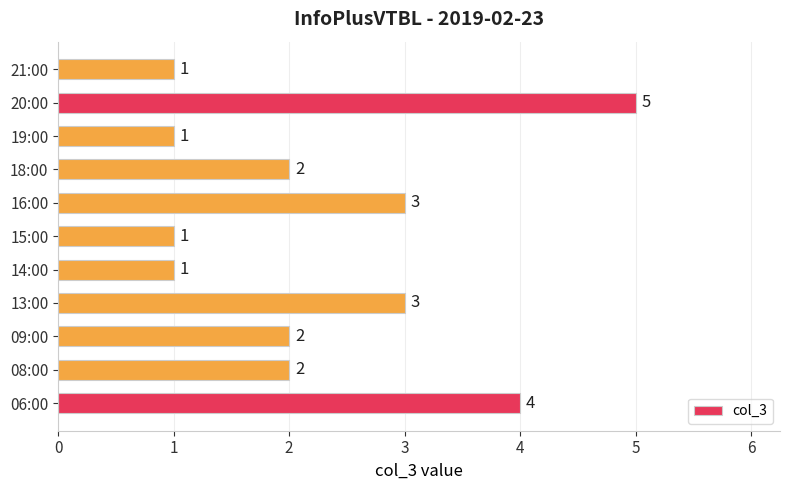

Is it true that the value at 16:00 is 5?

False